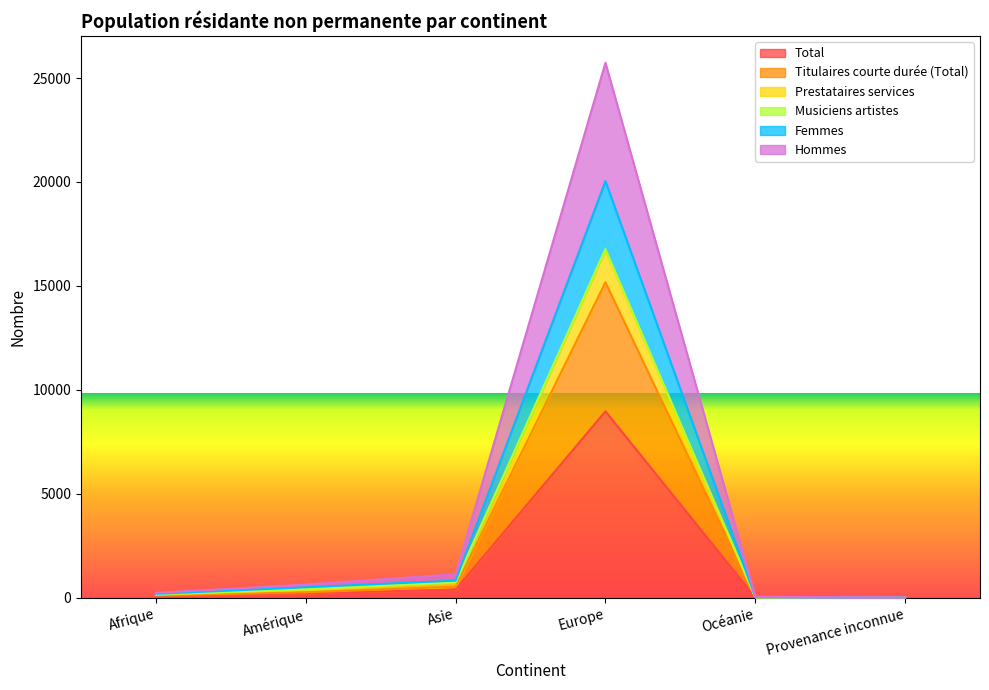

Between Amérique and Europe, which is larger?

Europe